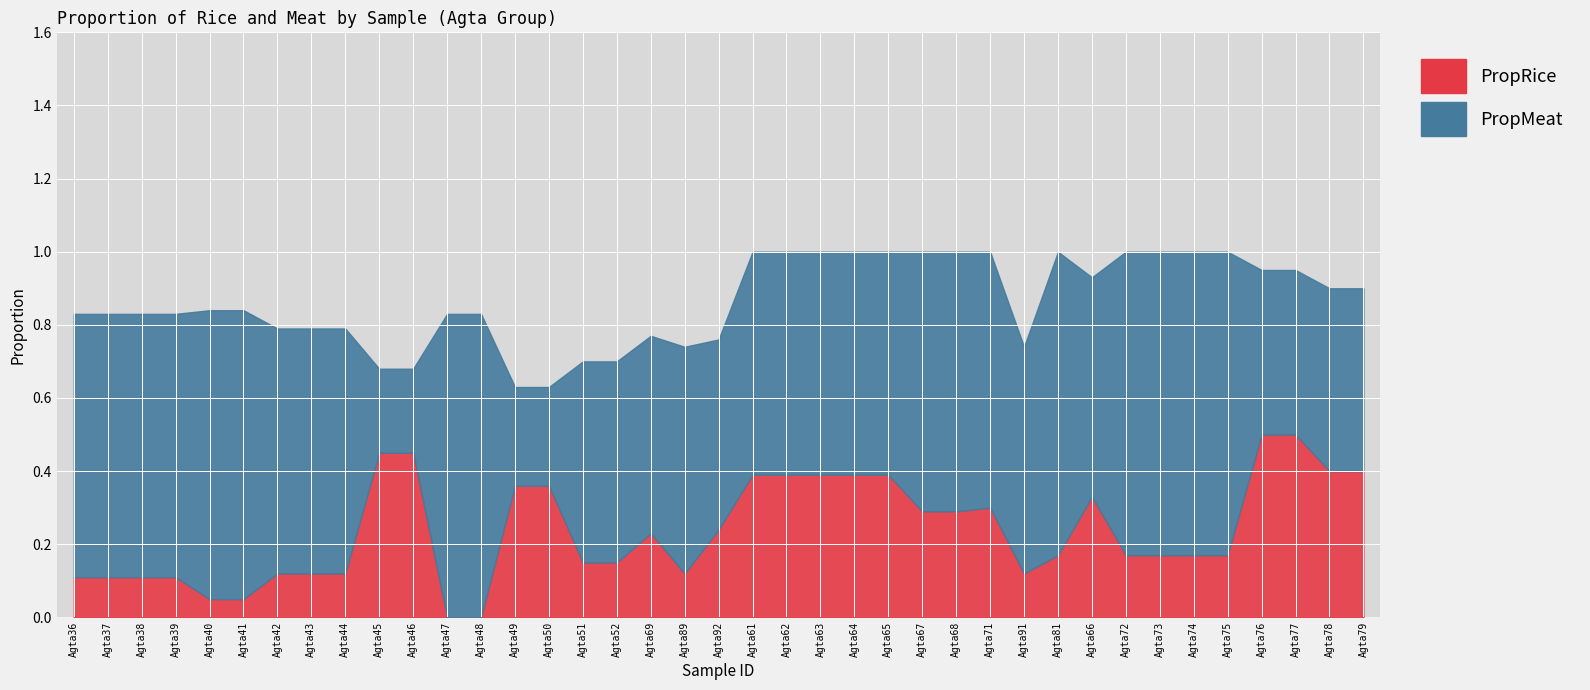

What are all the series names shown in the legend?

PropRice, PropMeat